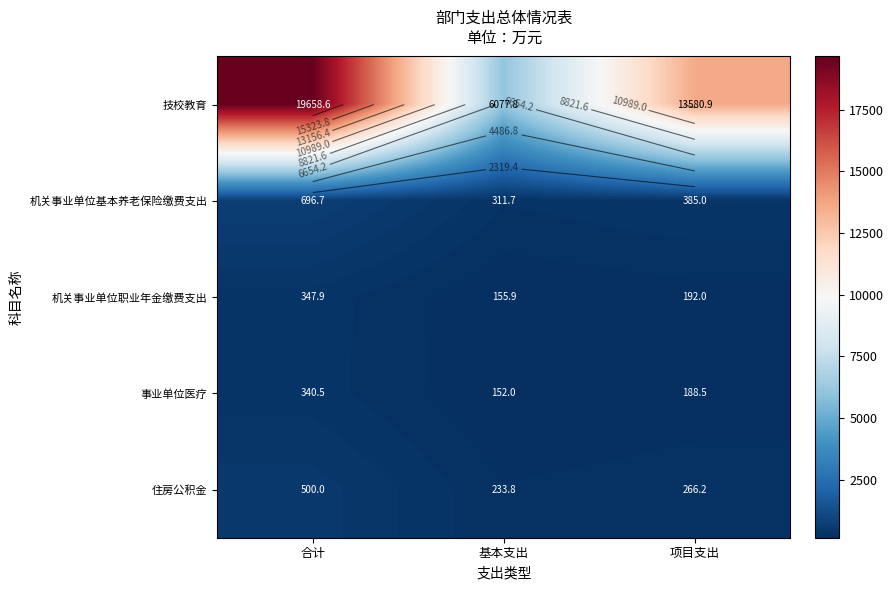

Where is 住房公积金 nearest to the value 366?

项目支出